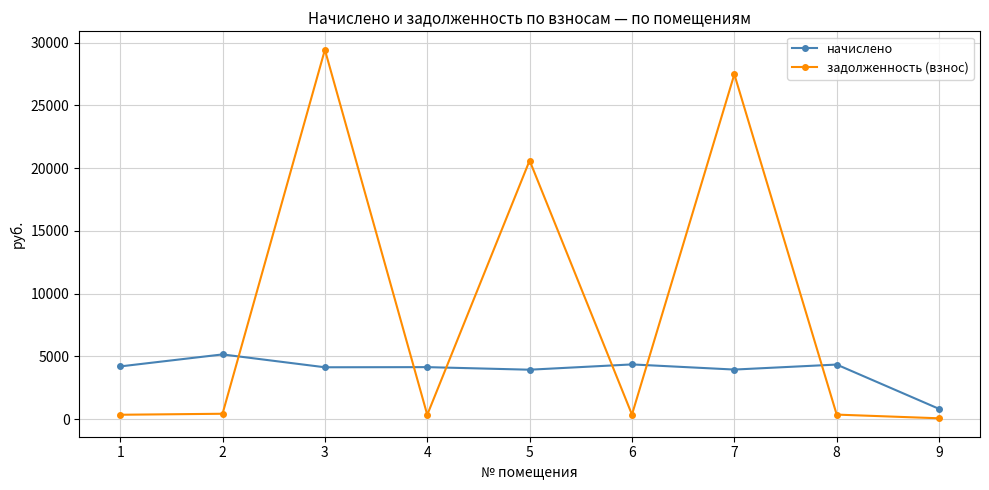

After their last crossing, which series has the higher values: начислено or задолженность (взнос)?

начислено